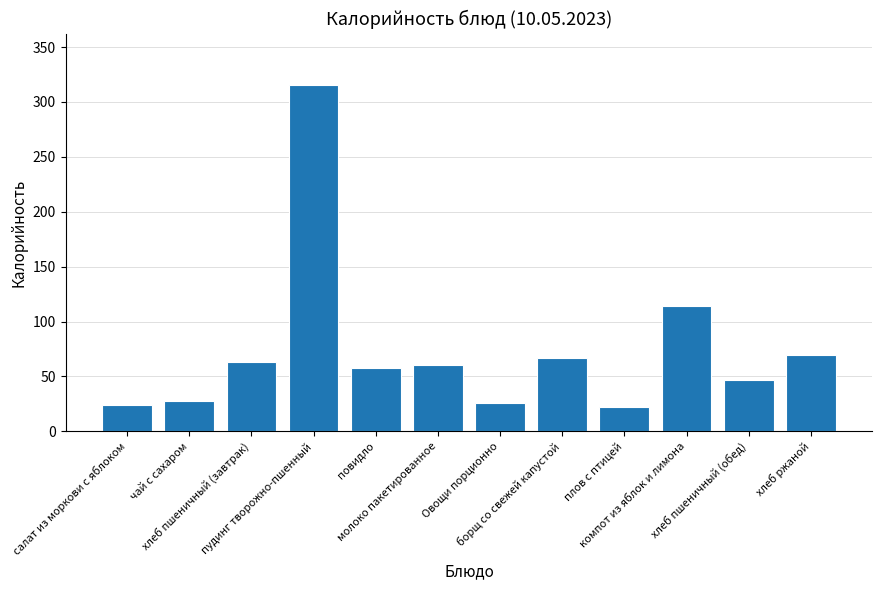

What is the minimum value shown in the chart?

22